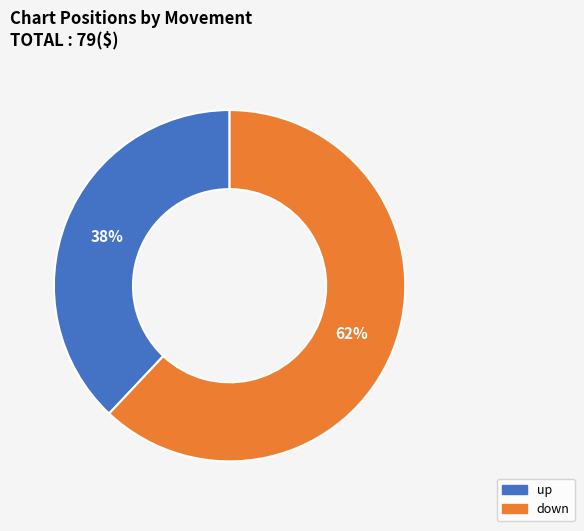

Does any single category account for the majority?

Yes